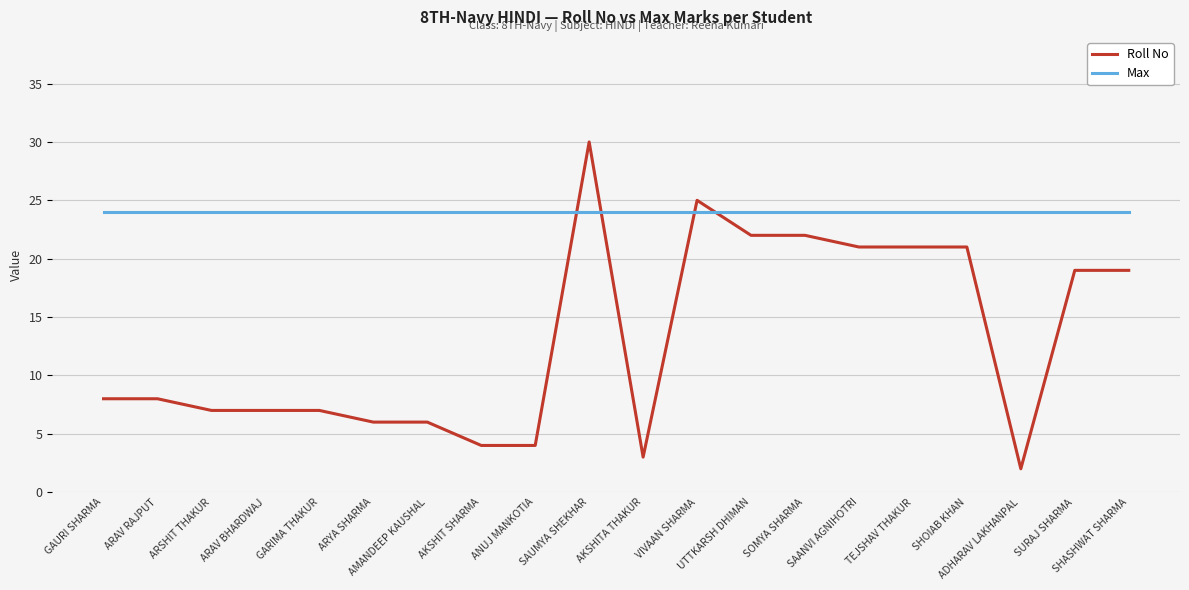

At ARYA SHARMA, list the series in order from smallest to largest.

Roll No, Max